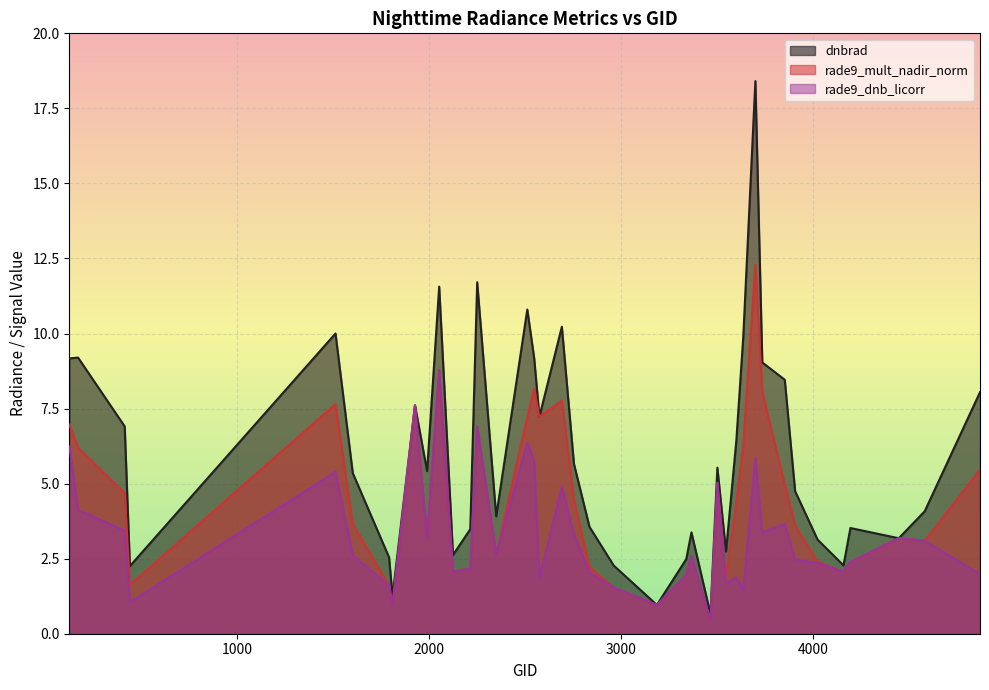

Where does the rade9_dnb_licorr series first go above 2?

125